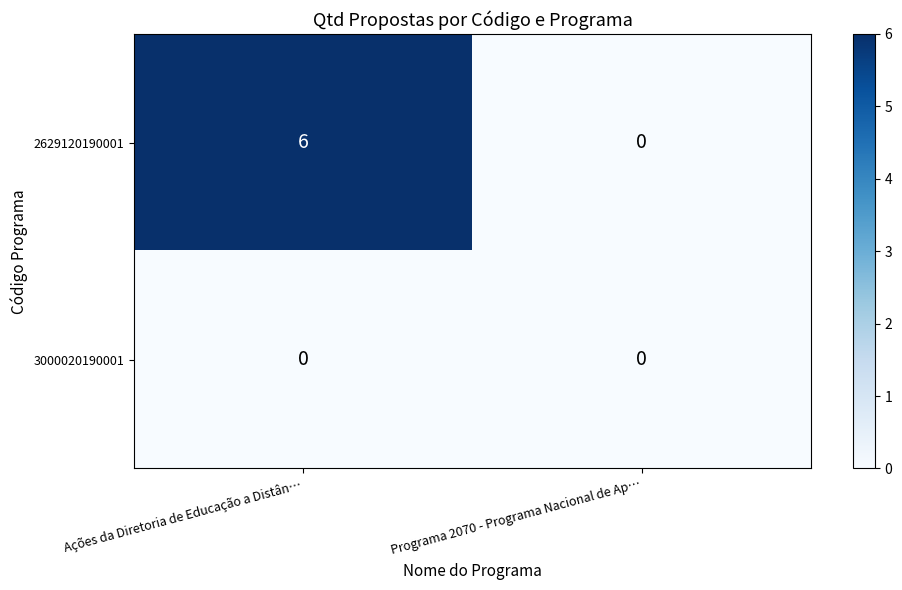

What is the total value across all series at Ações da Diretoria de Educação a Distân…?

6